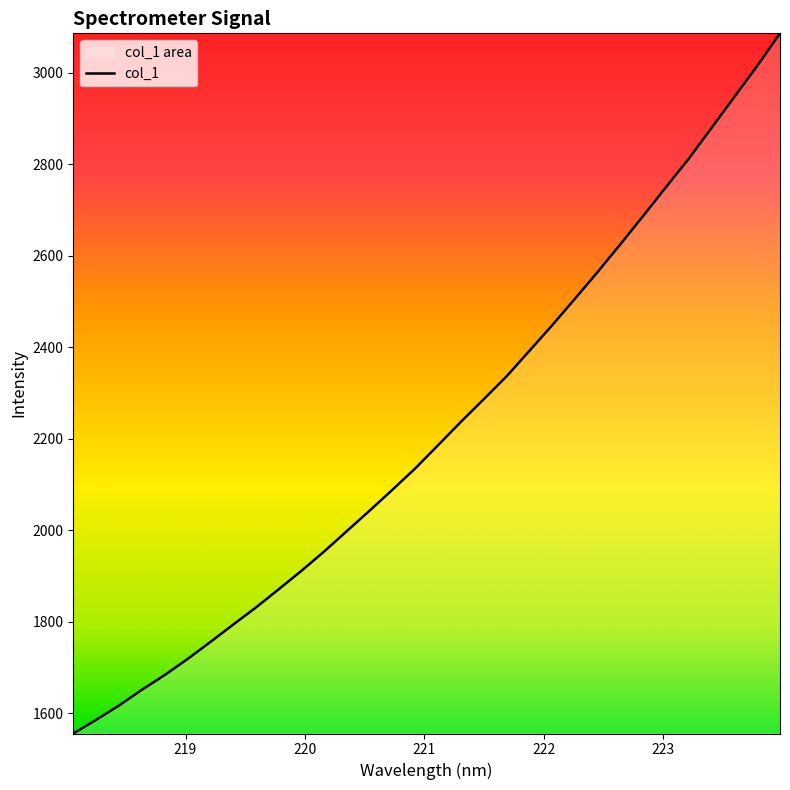

Reading left to right, what are all the values shown in this chart?

218.0596=1555.3	218.2508=1585.2	218.442=1616.4	218.6332=1650.7	218.8244=1682.9	219.0156=1717.9	219.2067=1755.1	219.3979=1793.1	219.589=1830.6	219.7801=1870.5	219.9712=1911.0	220.1623=1953.4	220.3533=1998.2	220.5444=2043.1	220.7354=2088.7	220.9264=2135.4	221.1174=2186.0	221.3083=2236.9	221.4993=2286.3	221.6902=2336.3	221.8812=2392.0	222.0721=2447.9	222.263=2505.9	222.4538=2564.6	222.6447=2625.3	222.8355=2687.3	223.0264=2750.0	223.2172=2812.3	223.408=2879.6	223.5987=2947.2	223.7895=3014.8	223.9802=3085.9